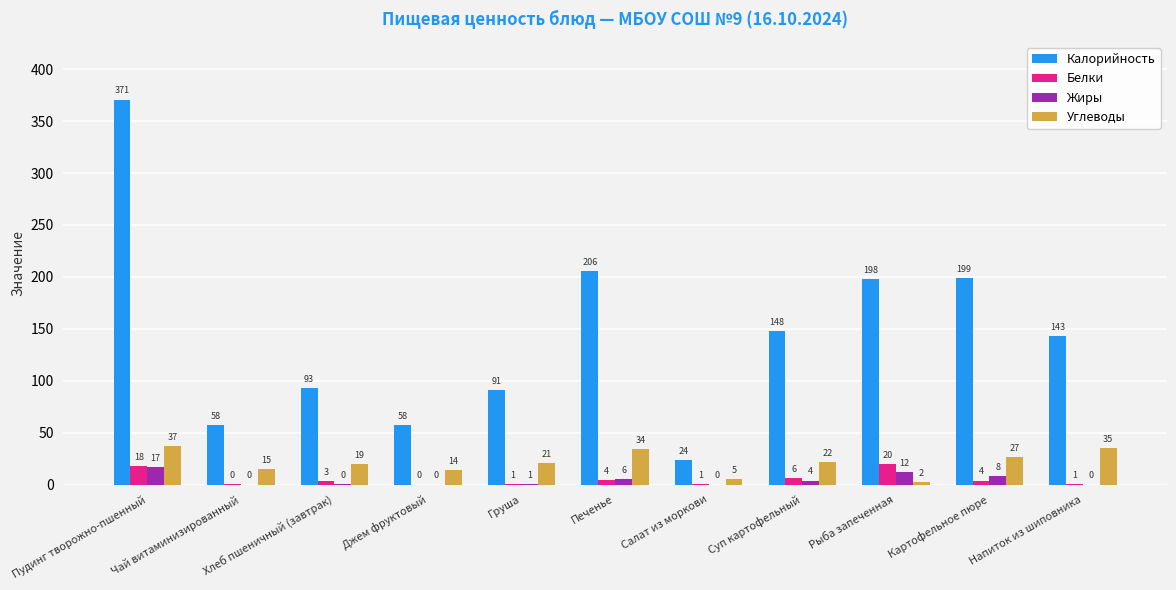

Which series has the widest spread of values?

Калорийность